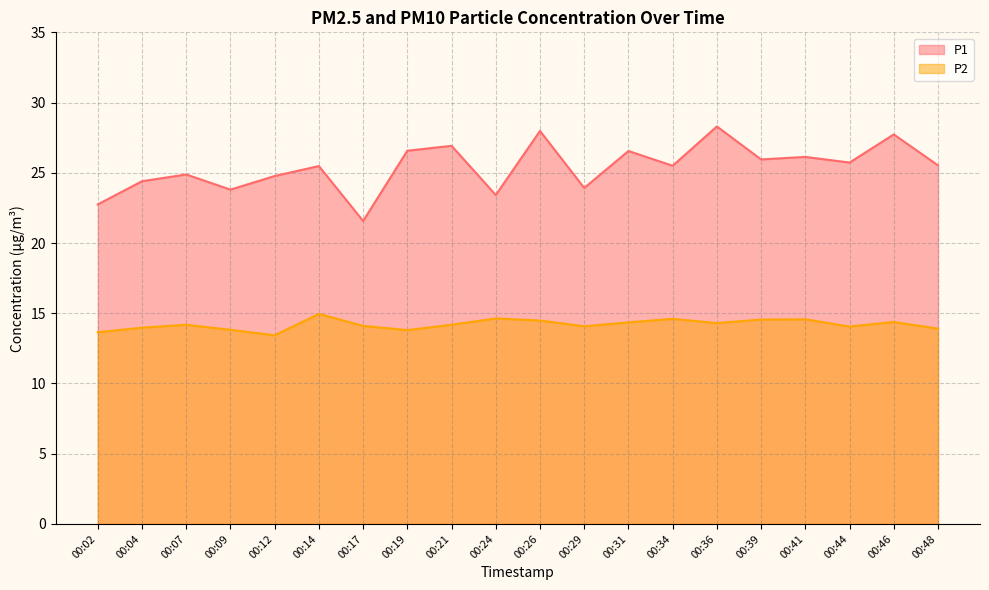

Reading right to left, what are all the values shown in this chart?

P1: 25.5	27.7	25.7	26.1	25.9	28.3	25.5	26.6	23.9	28.0	23.4	26.9	26.6	21.6	25.5	24.8	23.8	24.9	24.4	22.8
P2: 13.9	14.4	14.1	14.6	14.6	14.3	14.6	14.3	14.1	14.5	14.6	14.2	13.8	14.1	14.9	13.4	13.8	14.2	14.0	13.7